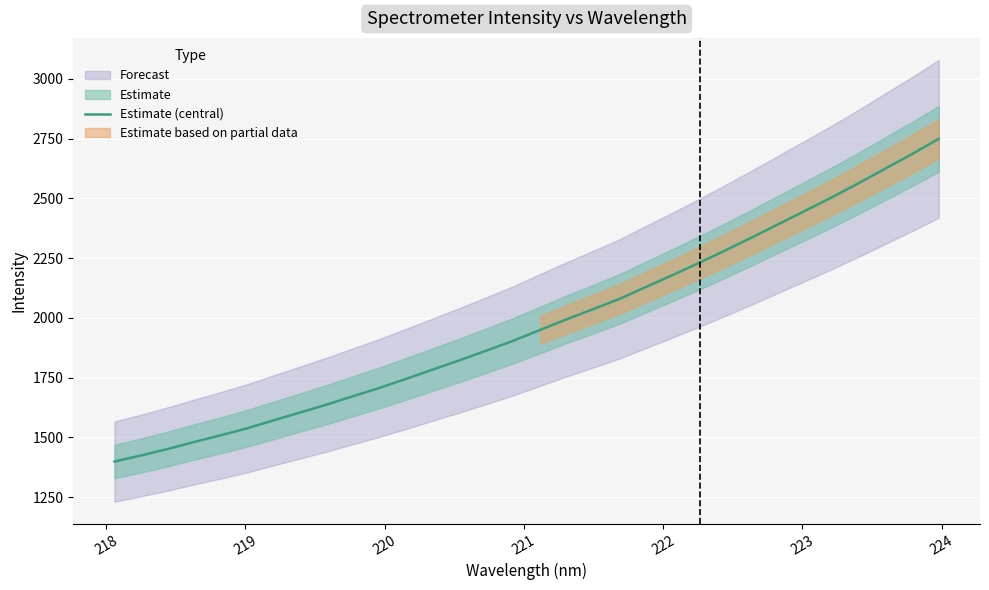

How many values are below 1949?

16